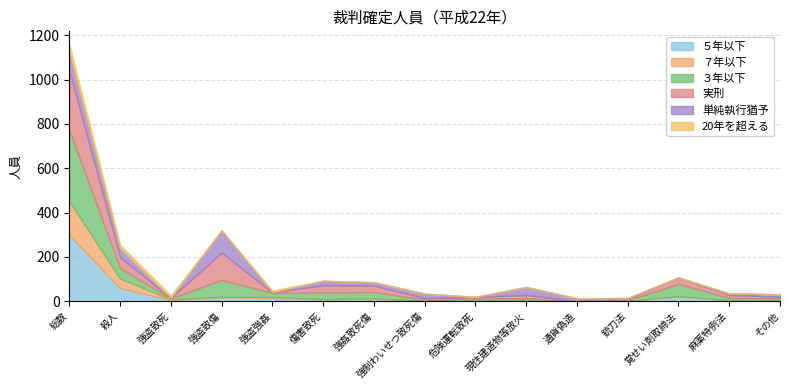

What is the average value of the ５年以下 series?

30